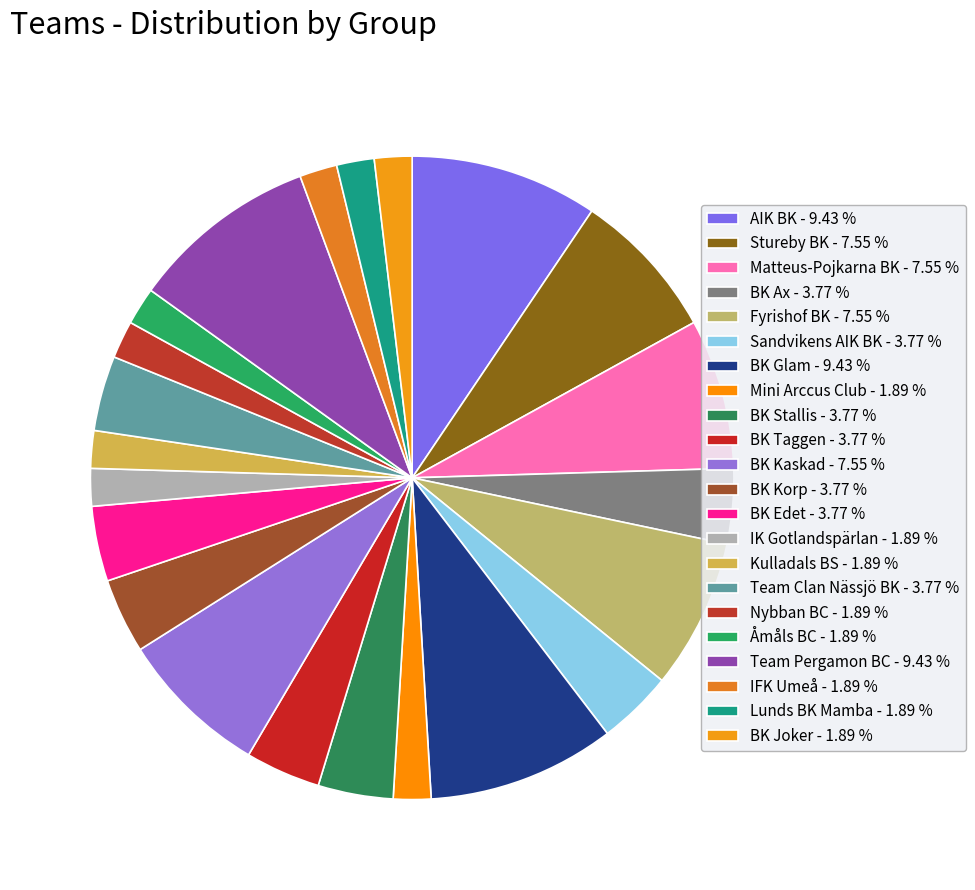

Does AIK BK account for over 50% of the chart?

No